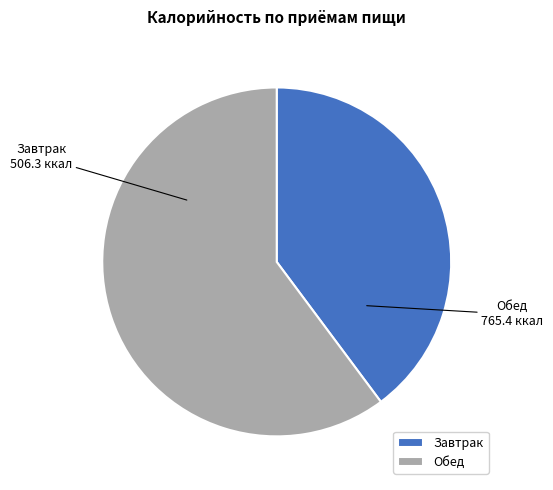

How many slices are in this pie chart?

2